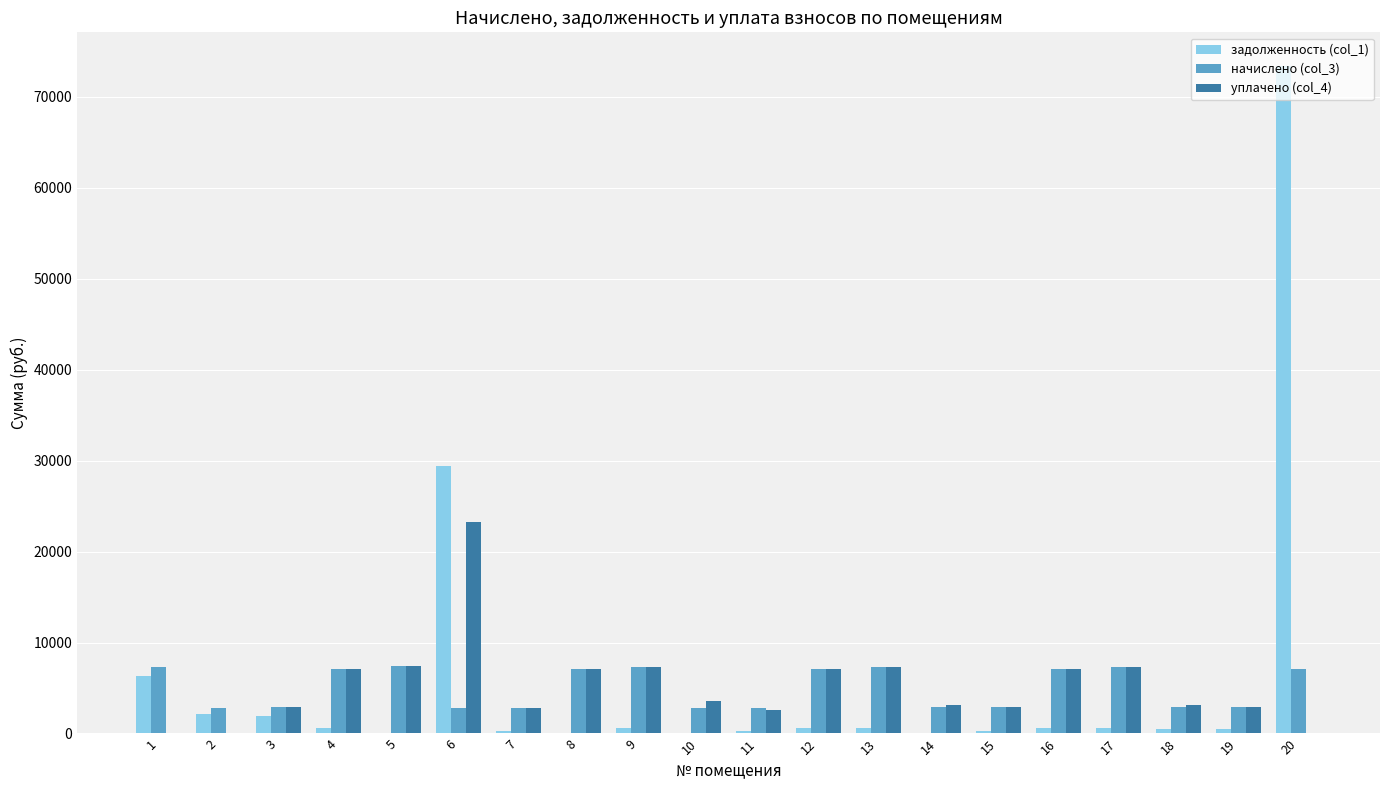

How many values in the уплачено (col_4) series exceed 3569?

10